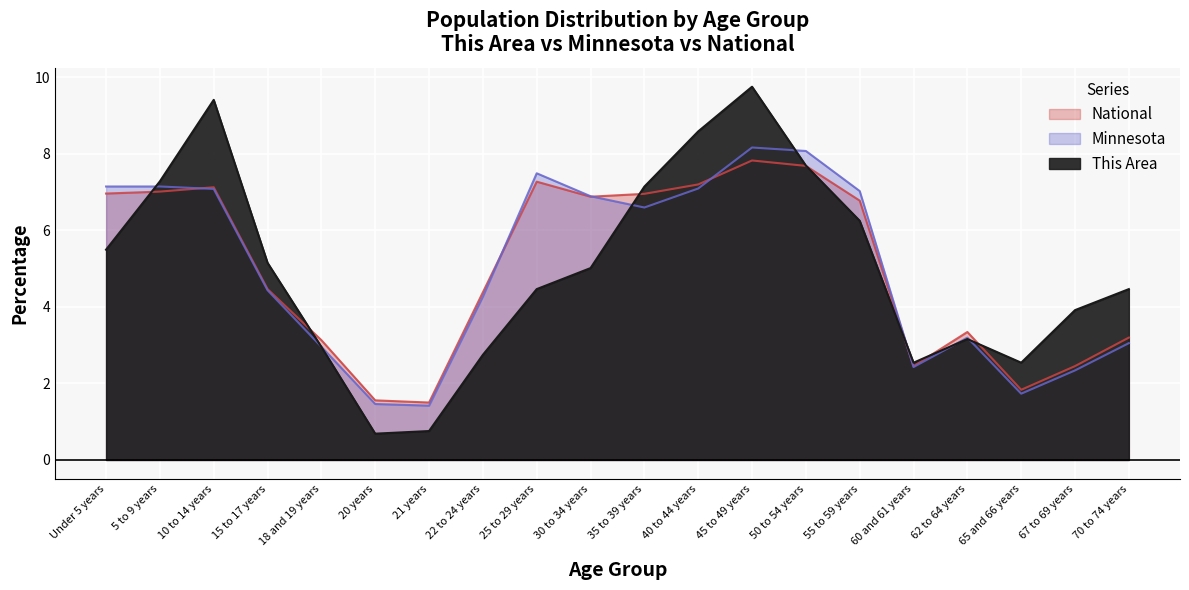

In Minnesota, how many points are higher than both neighbors (excluding endpoints)?

4